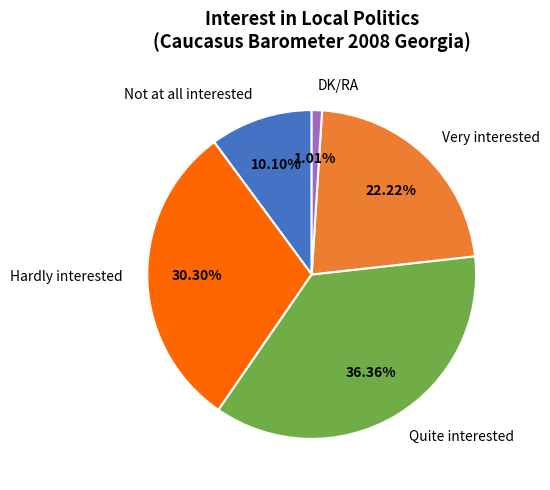

Does any single category account for the majority?

No